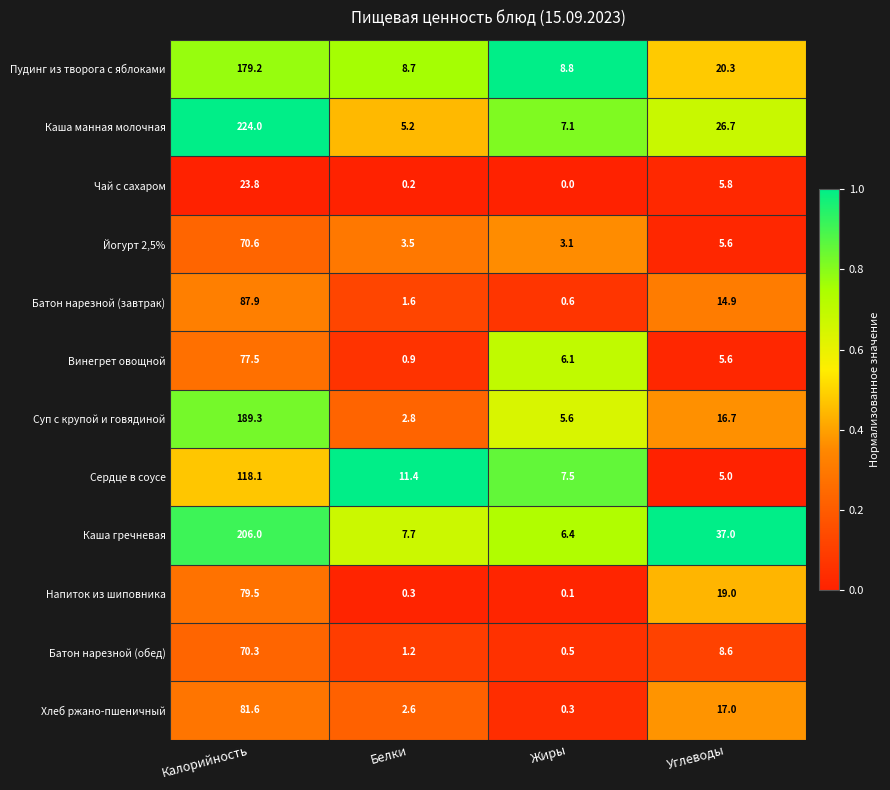

How many categories are shown in the chart?

4